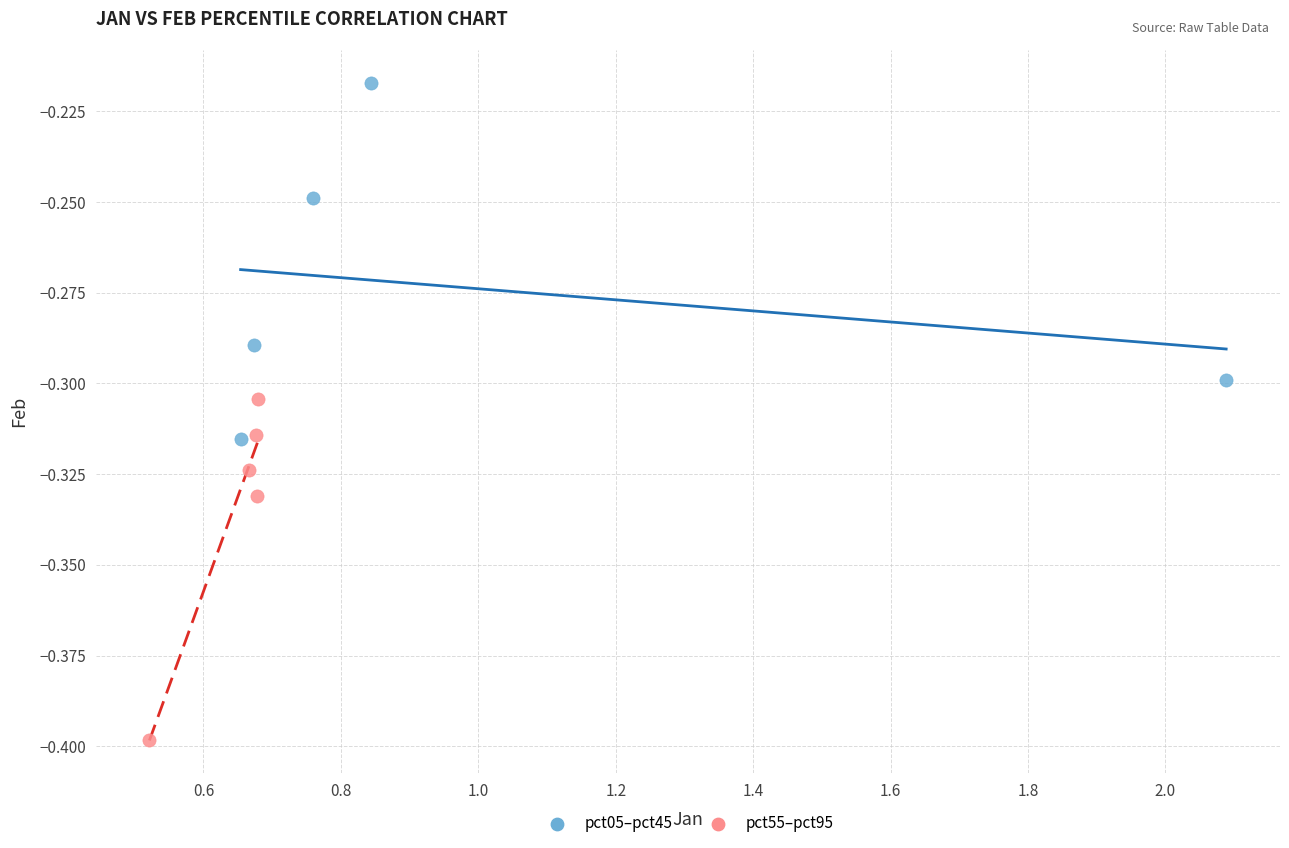

Which series has the largest Y range (max minus min)?

pct05–pct45